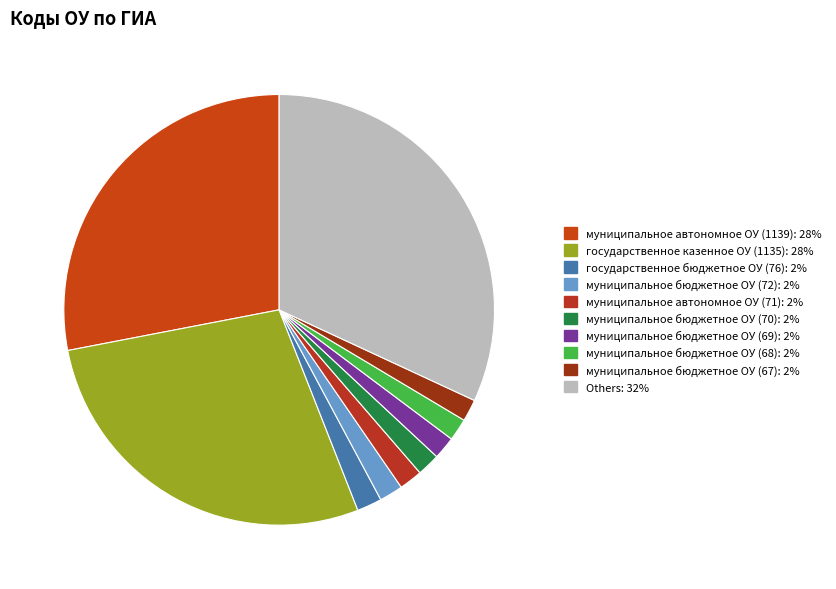

Count the number of slices in the pie.

10